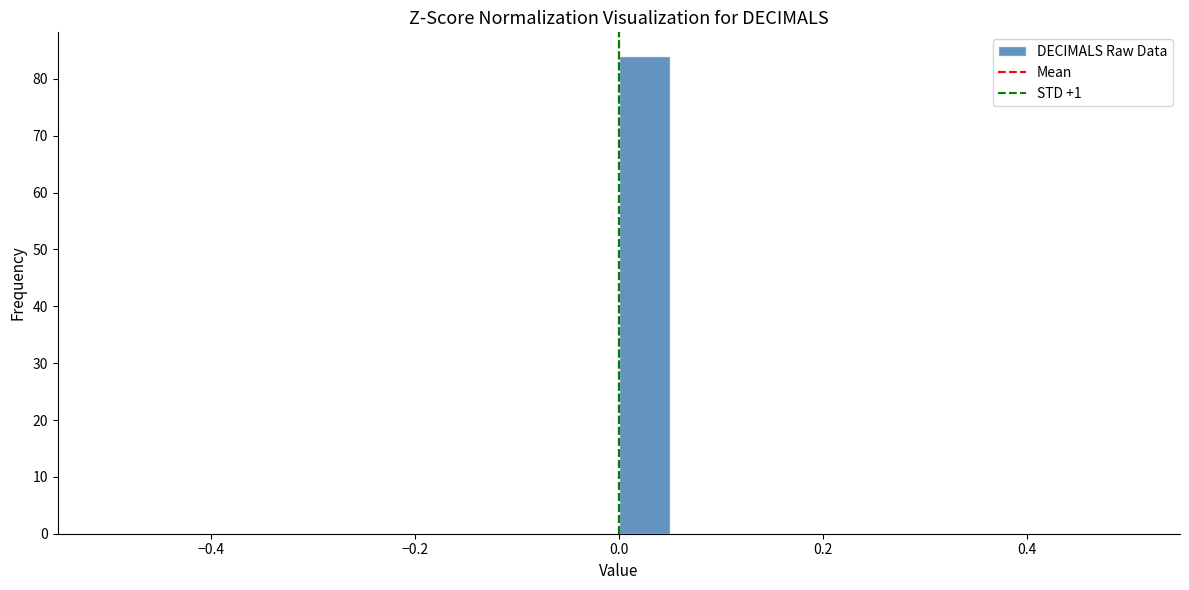

Read against the x-axis, roughly where is the centre of the tallest bar?

0.02